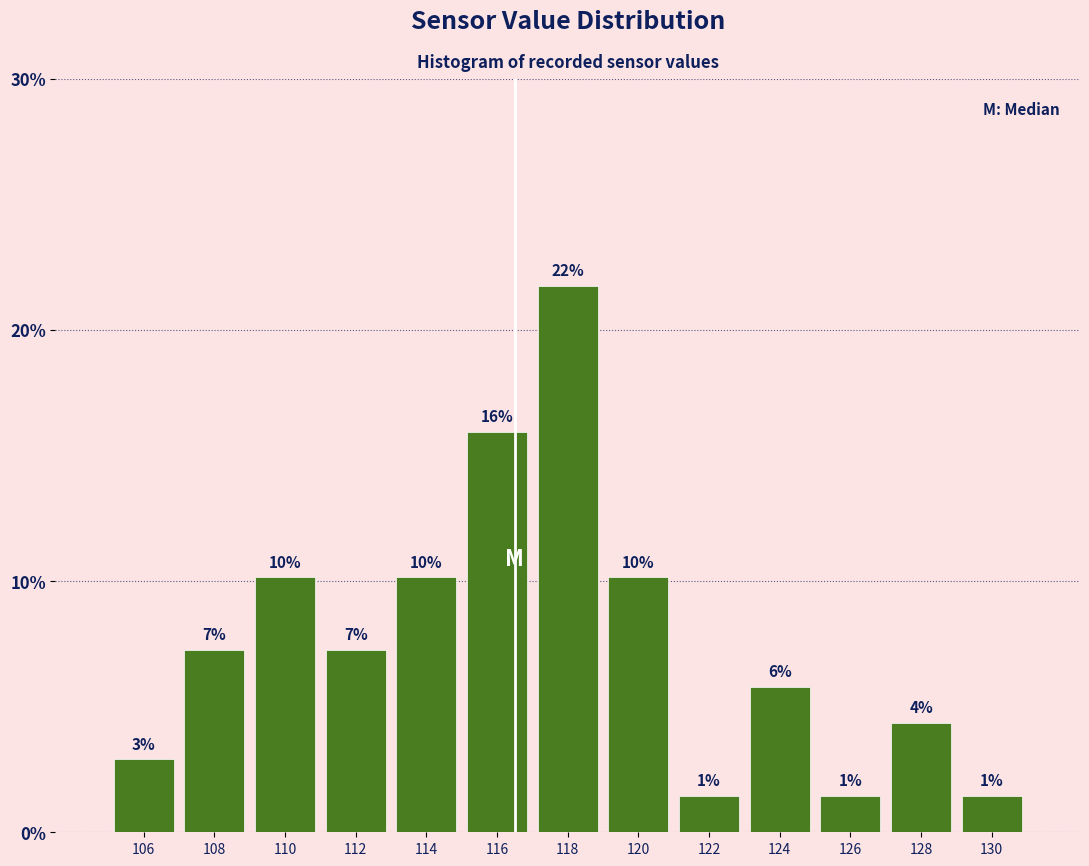

How many bars are there in total?

13